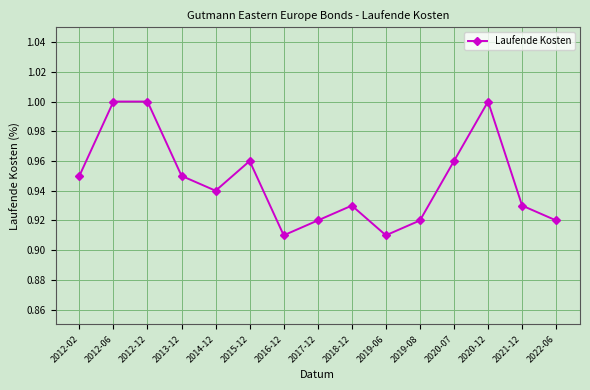

True or false: the data has more than 0 interior local peaks.

True